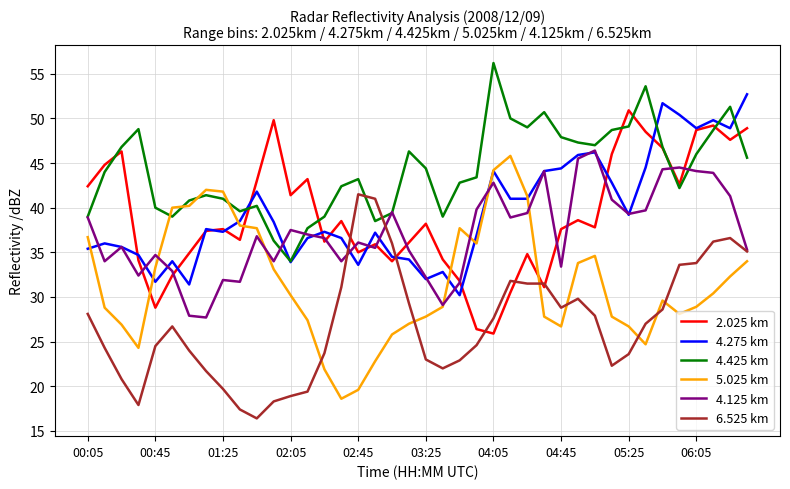

Which series has the largest range (max minus min)?

5.025 km